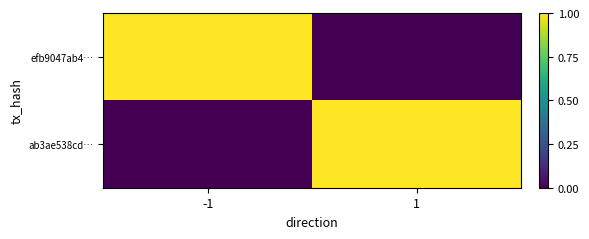

Rank the series at 1 from highest to lowest value.

ab3ae538cd…, efb9047ab4…